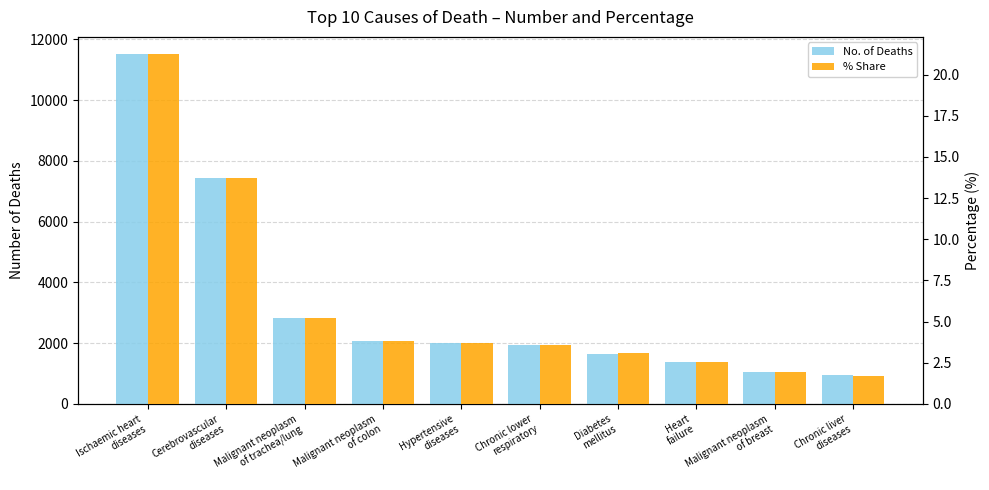

Is the value of % Share at Cerebrovascular
diseases greater than the value of No. of Deaths at Malignant neoplasm
of breast?

No